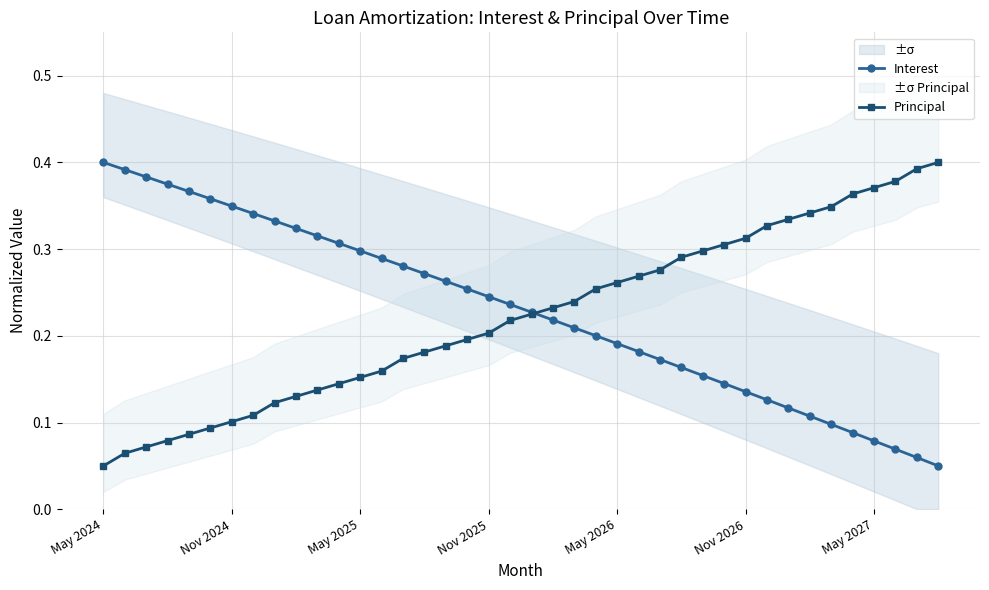

Between which two adjacent categories do Interest and Principal first intersect?

20 and 21